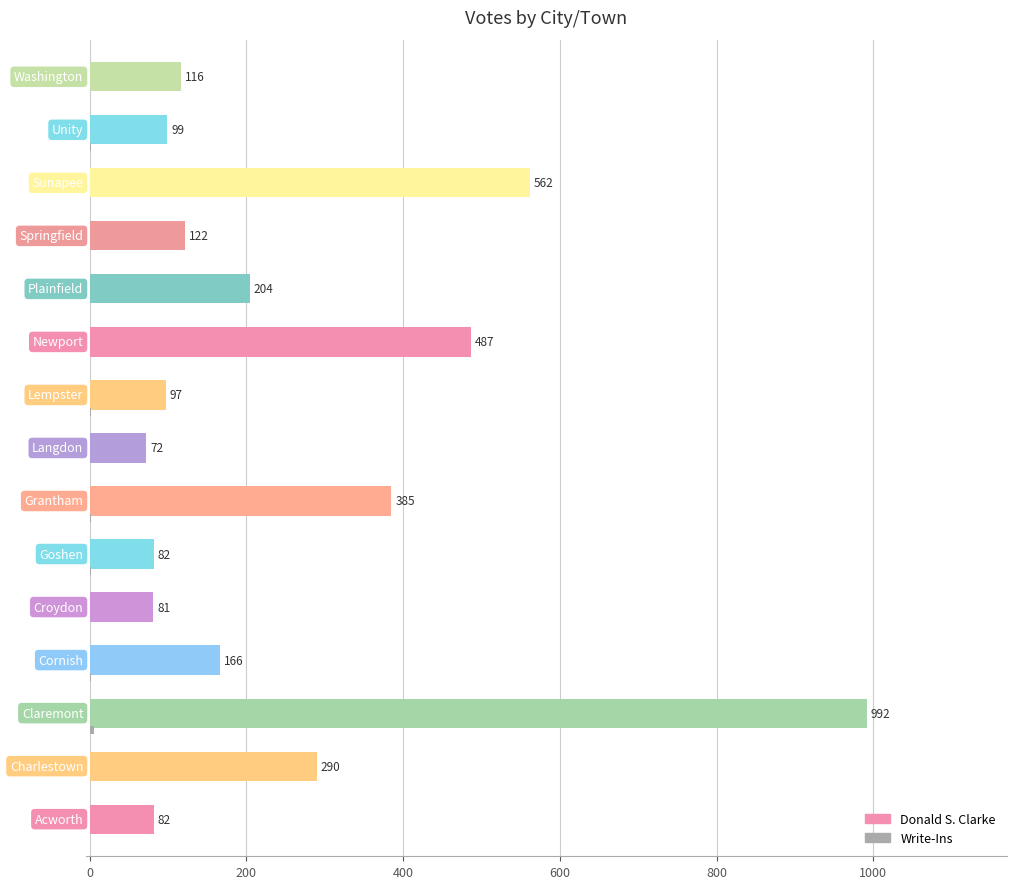

Which series has the largest total across all categories?

Donald S. Clarke